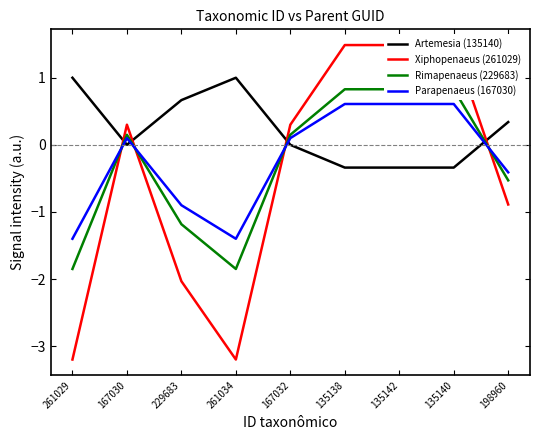

Where do Rimapenaeus (229683) and Xiphopenaeus (261029) first cross each other?

261029 and 167030